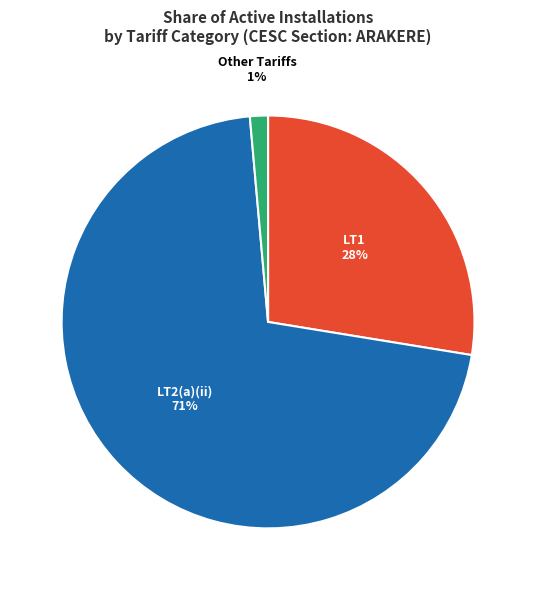

Is there any slice that represents more than half of the pie?

Yes